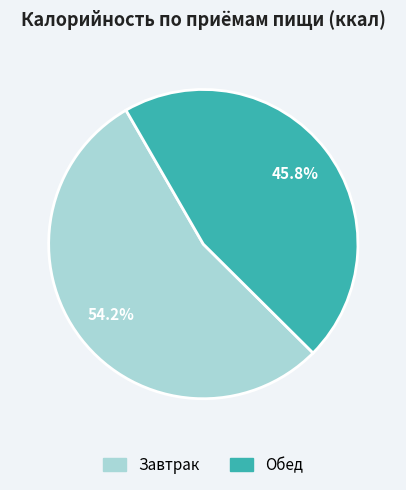

Is there any slice that represents more than half of the pie?

Yes